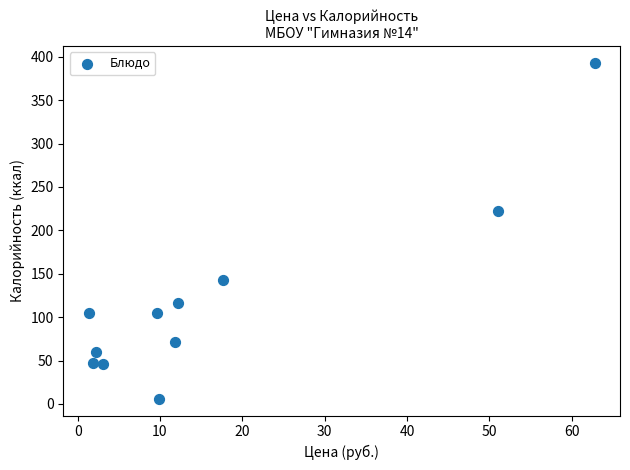

What Y value in the scatter plot is closest to 199?

222.5